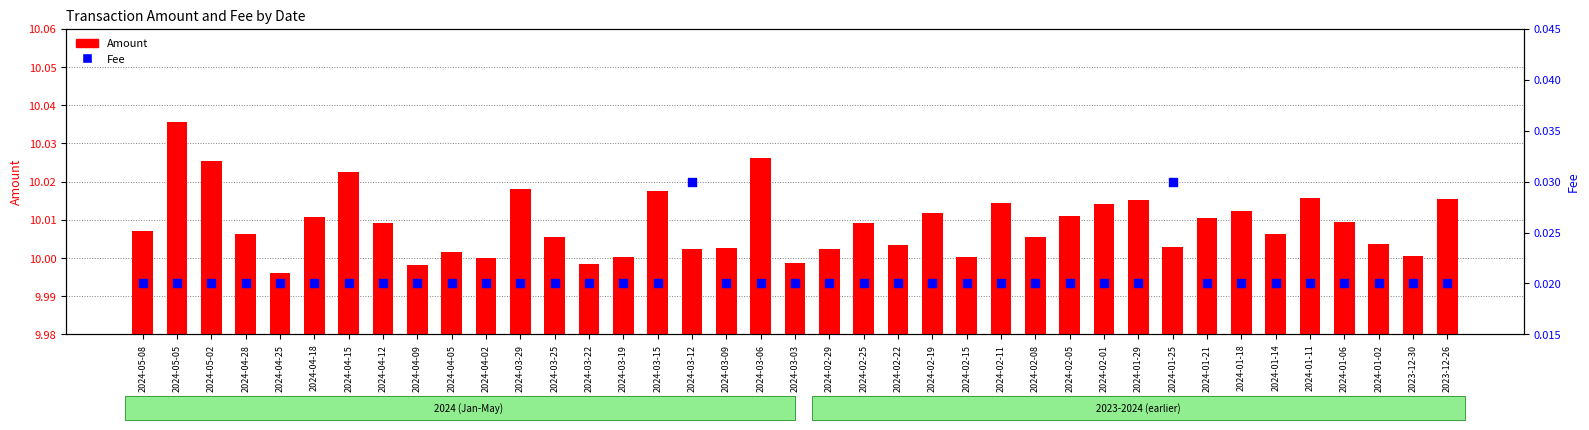

At which category is the sum across all series the highest?

2024-05-05